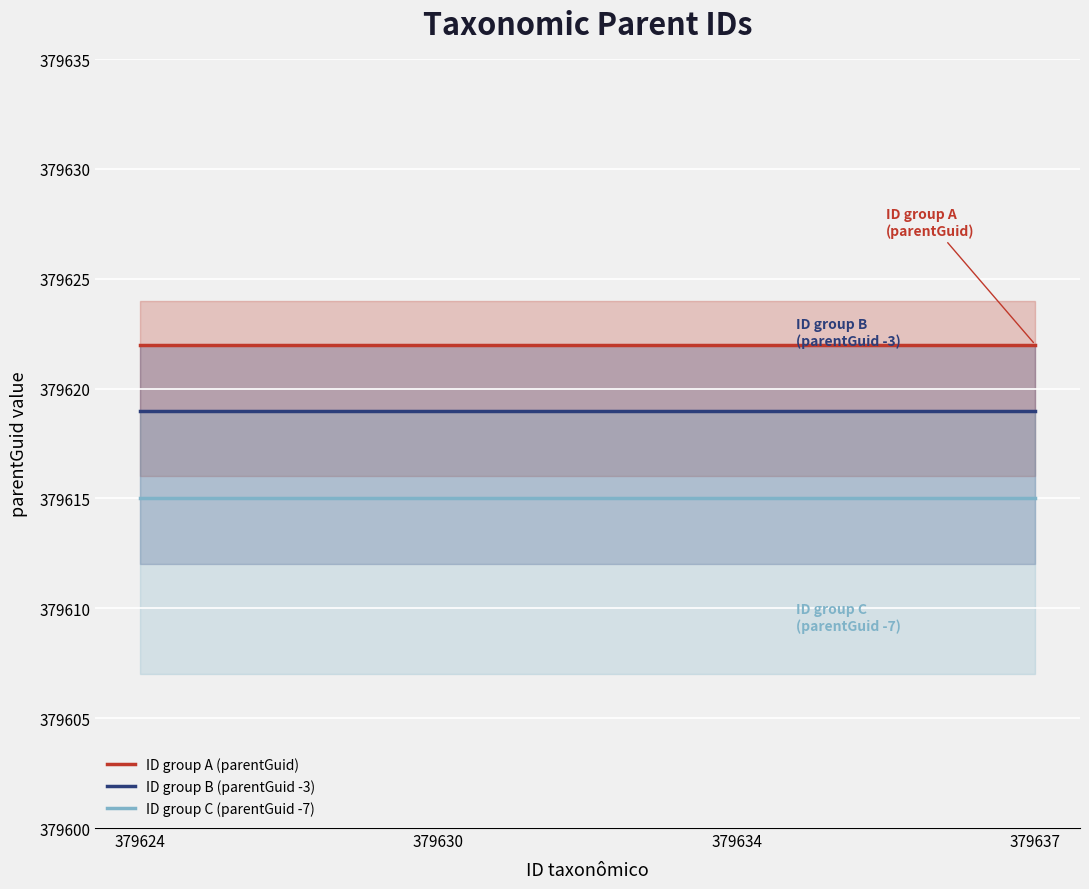

Where is ID group B (parentGuid -3) nearest to the value 379619?

379624